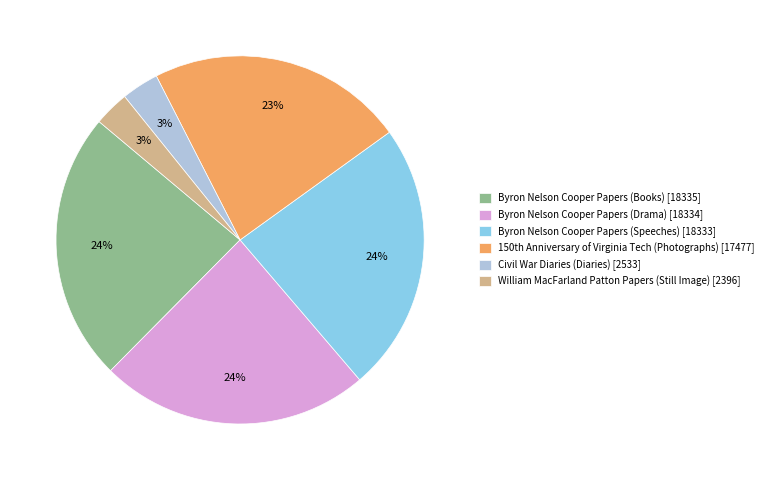

Between Byron Nelson Cooper Papers (Speeches) and Civil War Diaries (Diaries), which is larger?

Byron Nelson Cooper Papers (Speeches)